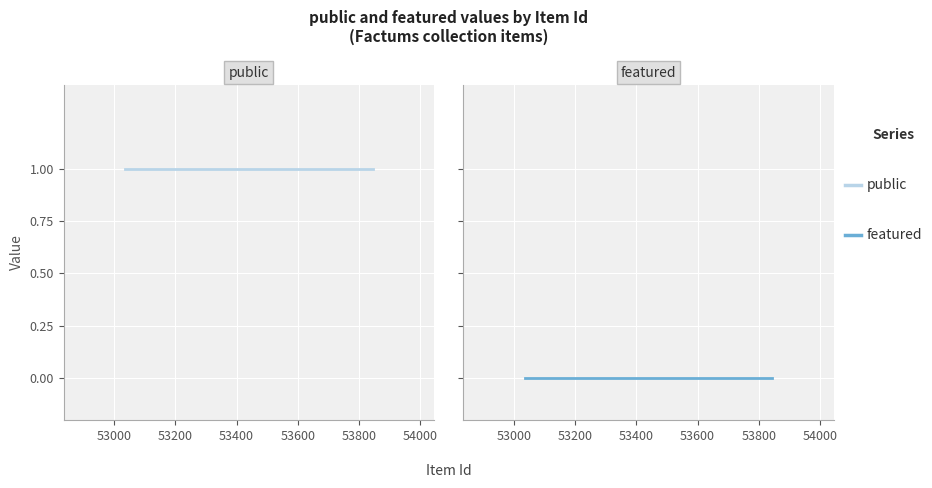

Which series has the largest range (max minus min)?

public